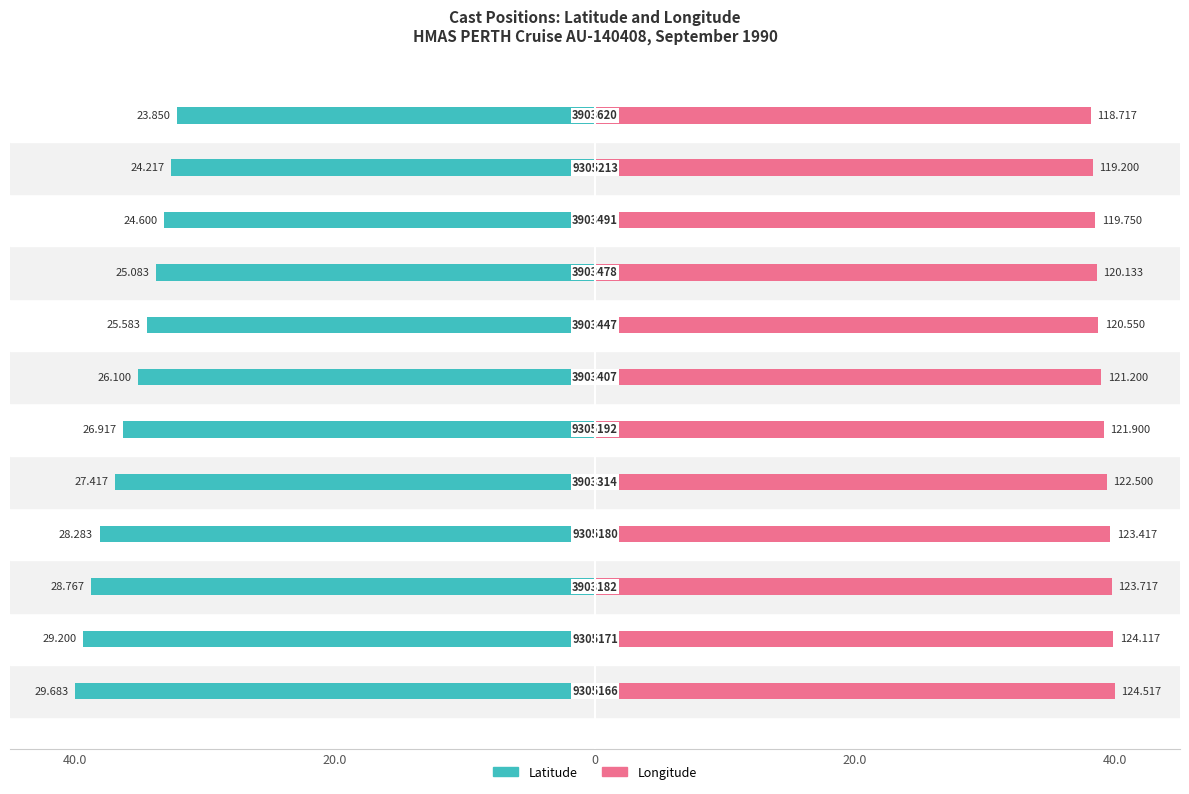

Rank the series at 6 from highest to lowest value.

Longitude, Latitude